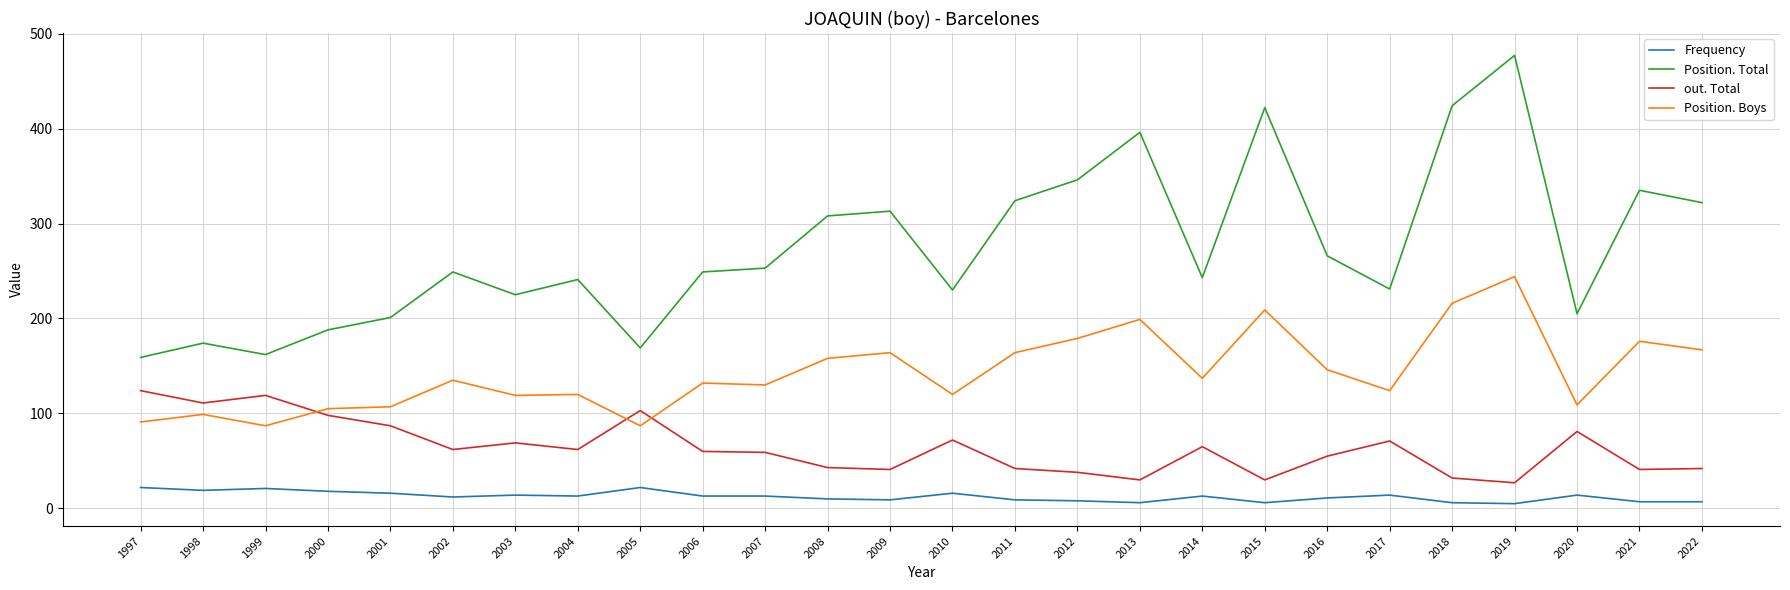

Rank the series by their maximum value, from highest to lowest.

Position. Total, Position. Boys, out. Total, Frequency